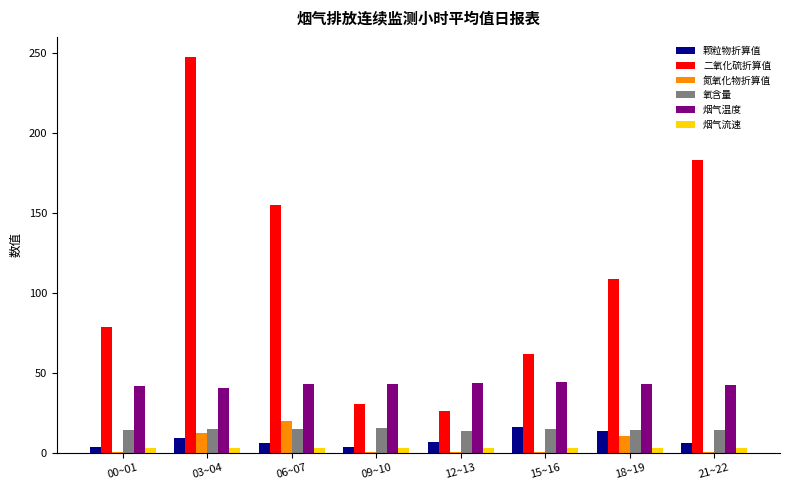

The 烟气温度 series shows 68.9 at 09~10. True or false?

False